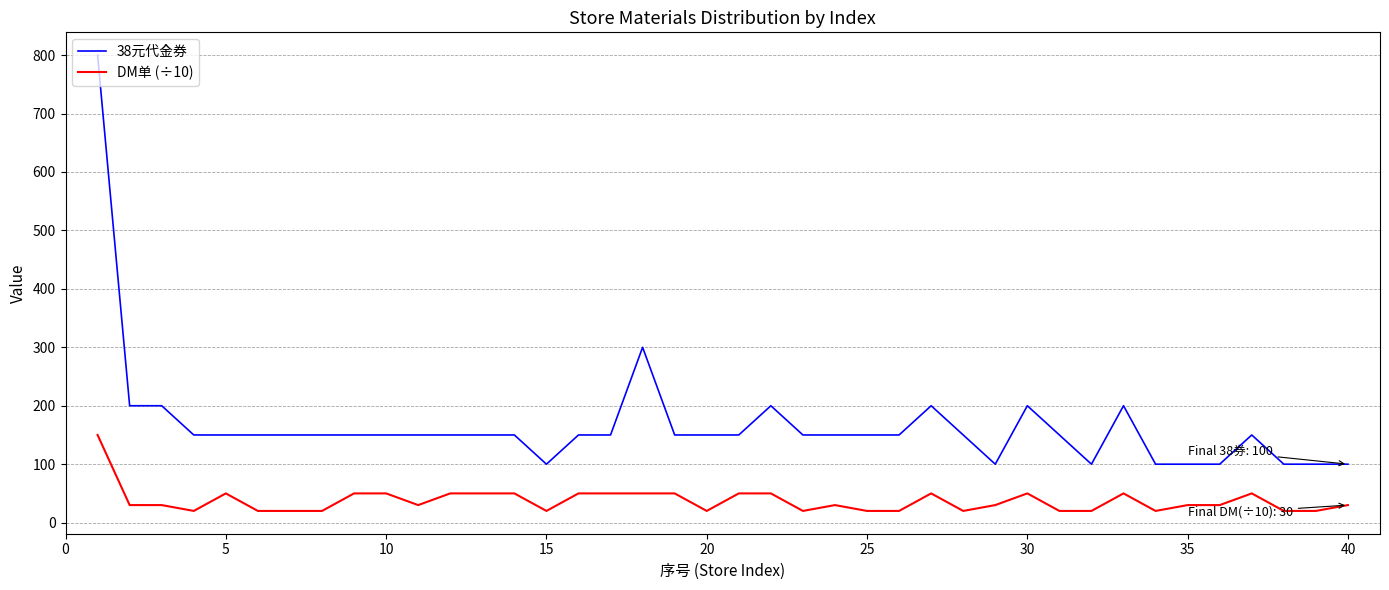

List the series in order of their overall mean, lowest first.

DM单 (÷10), 38元代金券